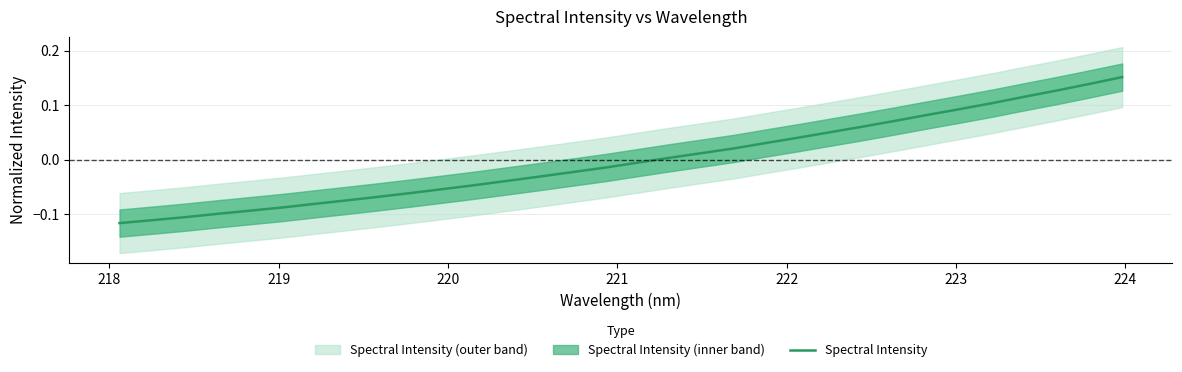

What is the greatest value displayed?

0.2